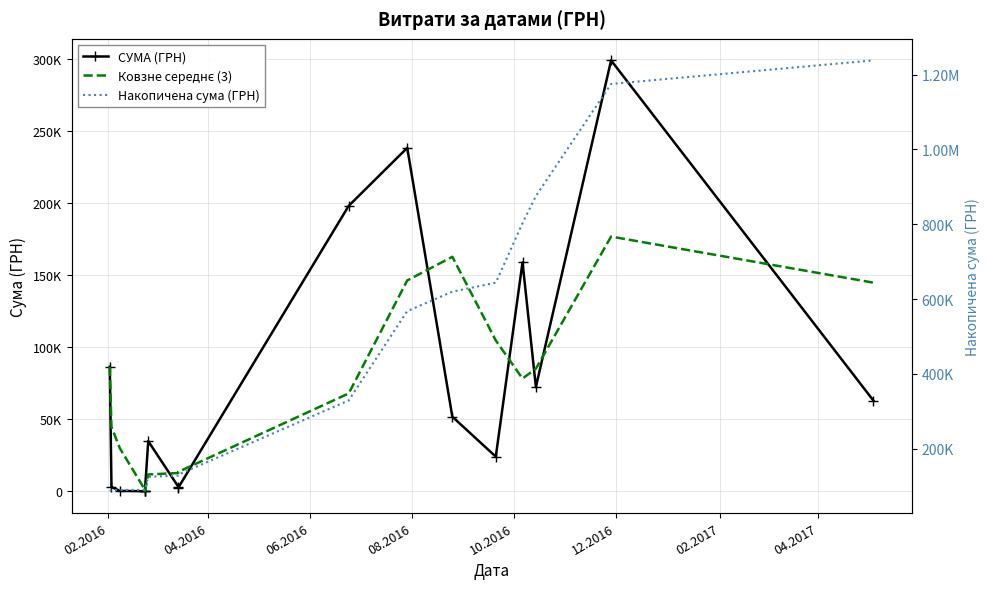

How many data points in Накопичена сума (ГРН) are above 130868?

9